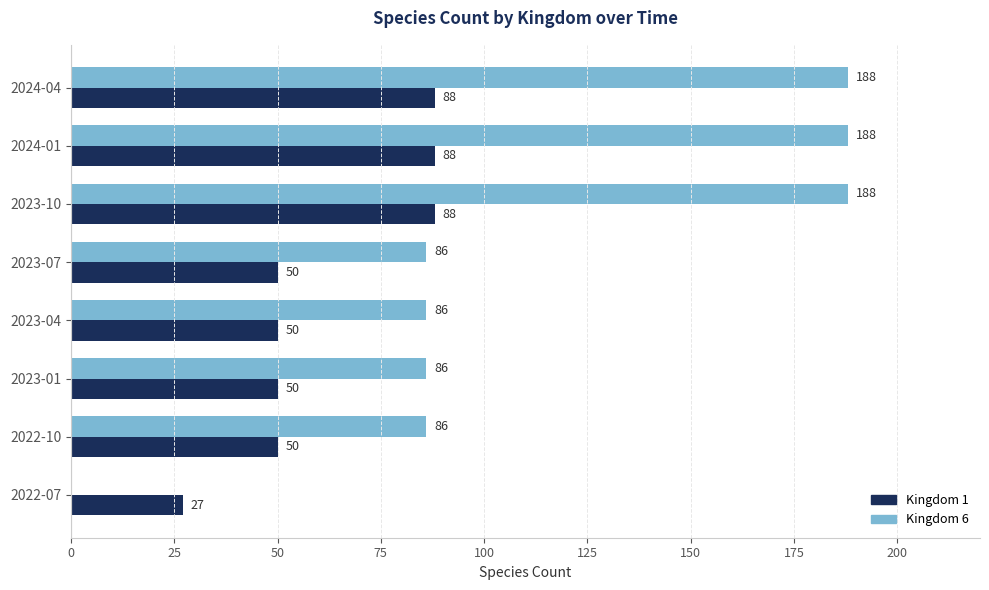

The value of Kingdom 1 at 2024-01 is 88. True or false?

True